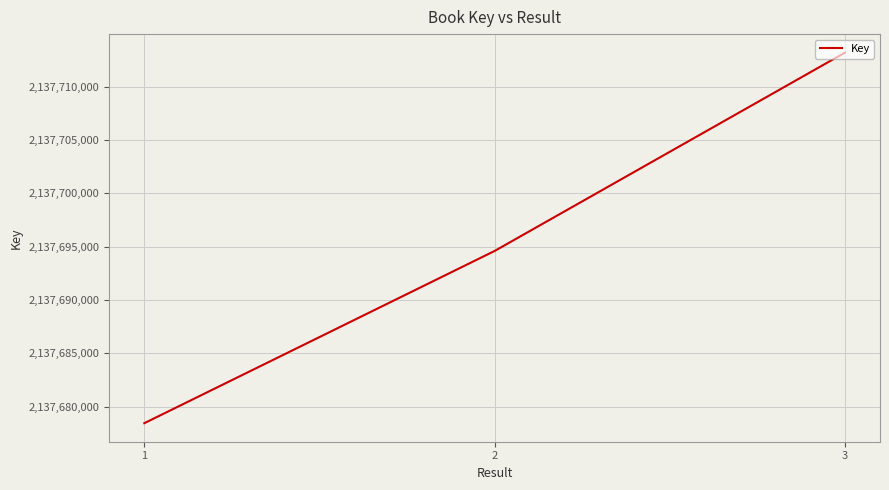

Does the chart have visible grid lines?

Yes